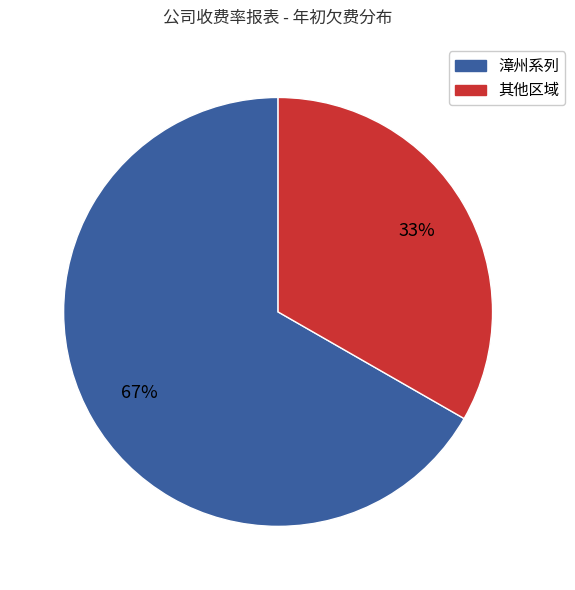

Is it true that 其他区域 is 33% of the pie?

True